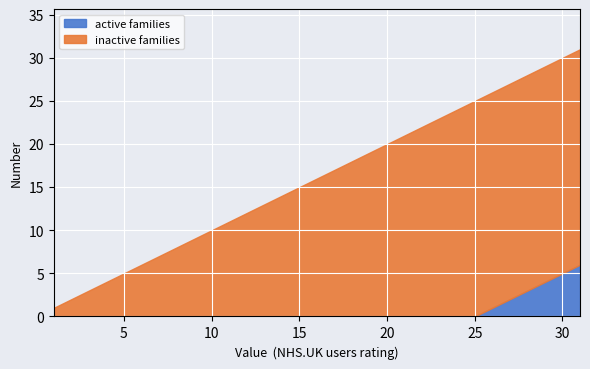

What is the difference between the maximum and minimum values in the active families series?

6